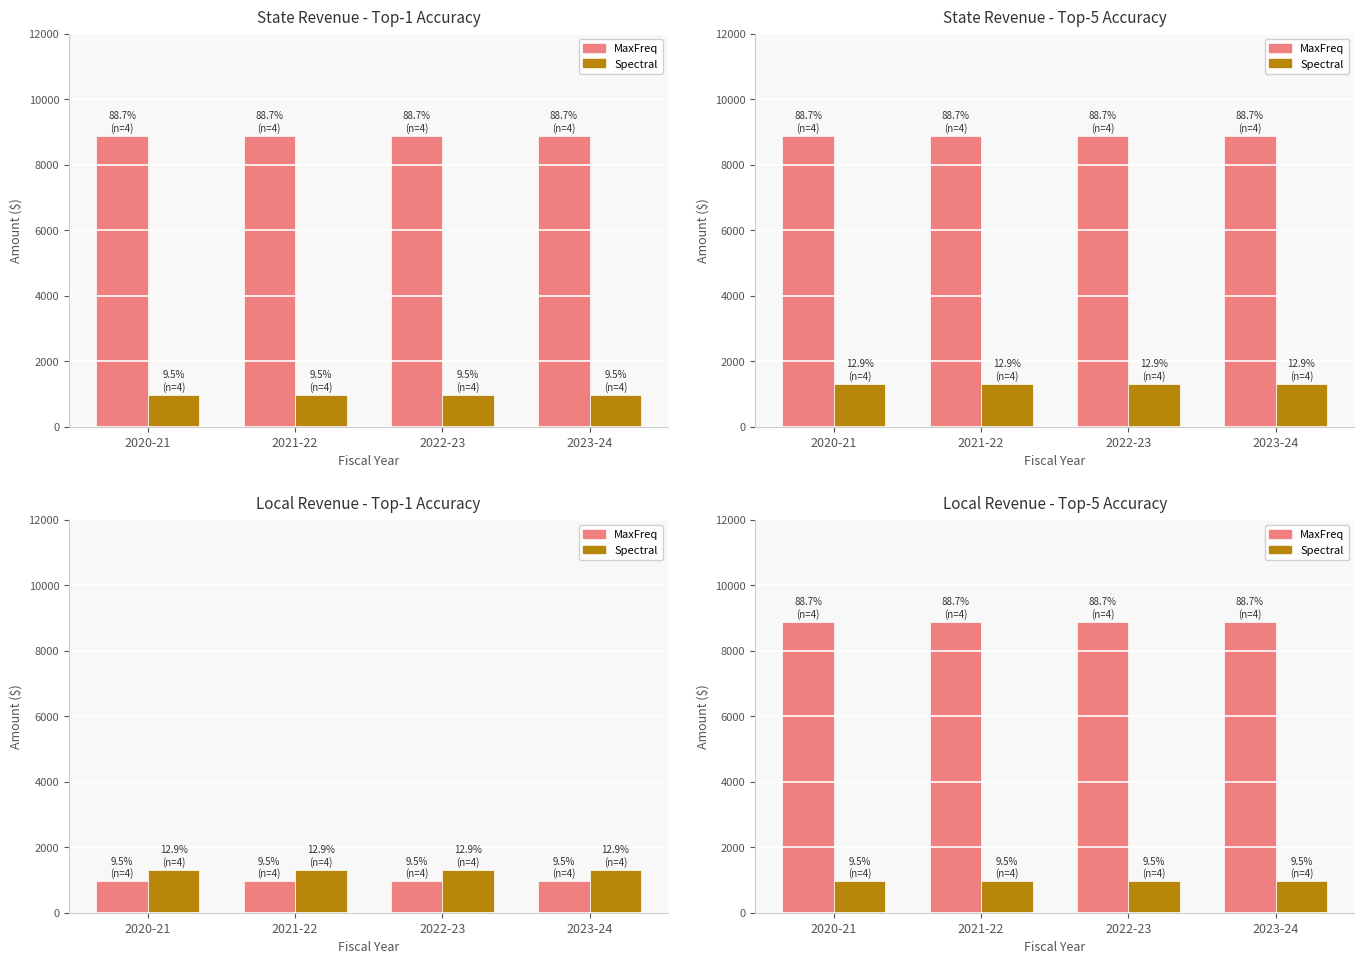

At which category is the sum across all series the highest?

2020-21